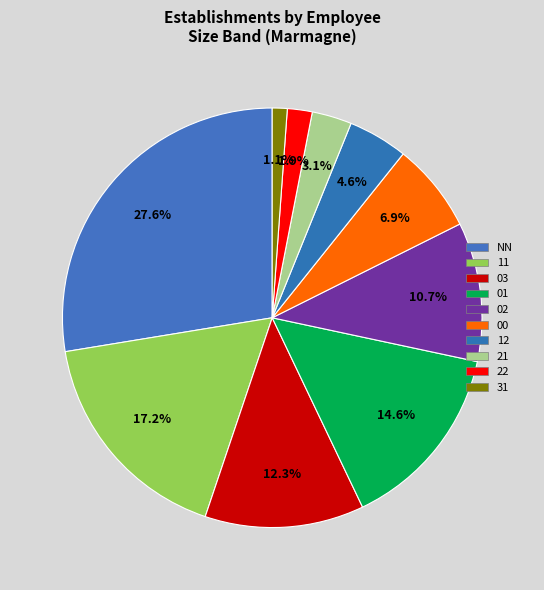

What is the smallest slice in the pie chart?

31